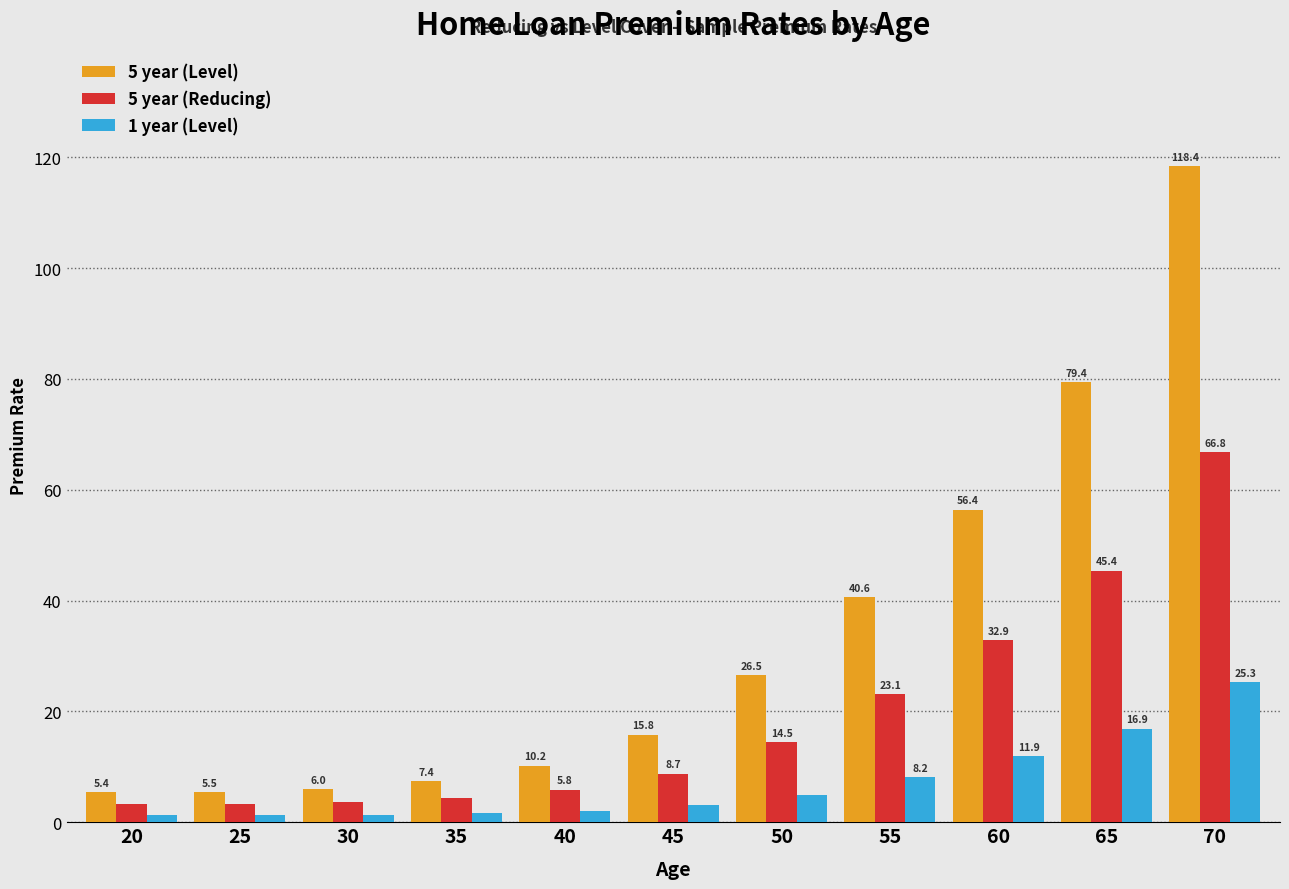

Read the 1 year (Level) value at 70.

25.3